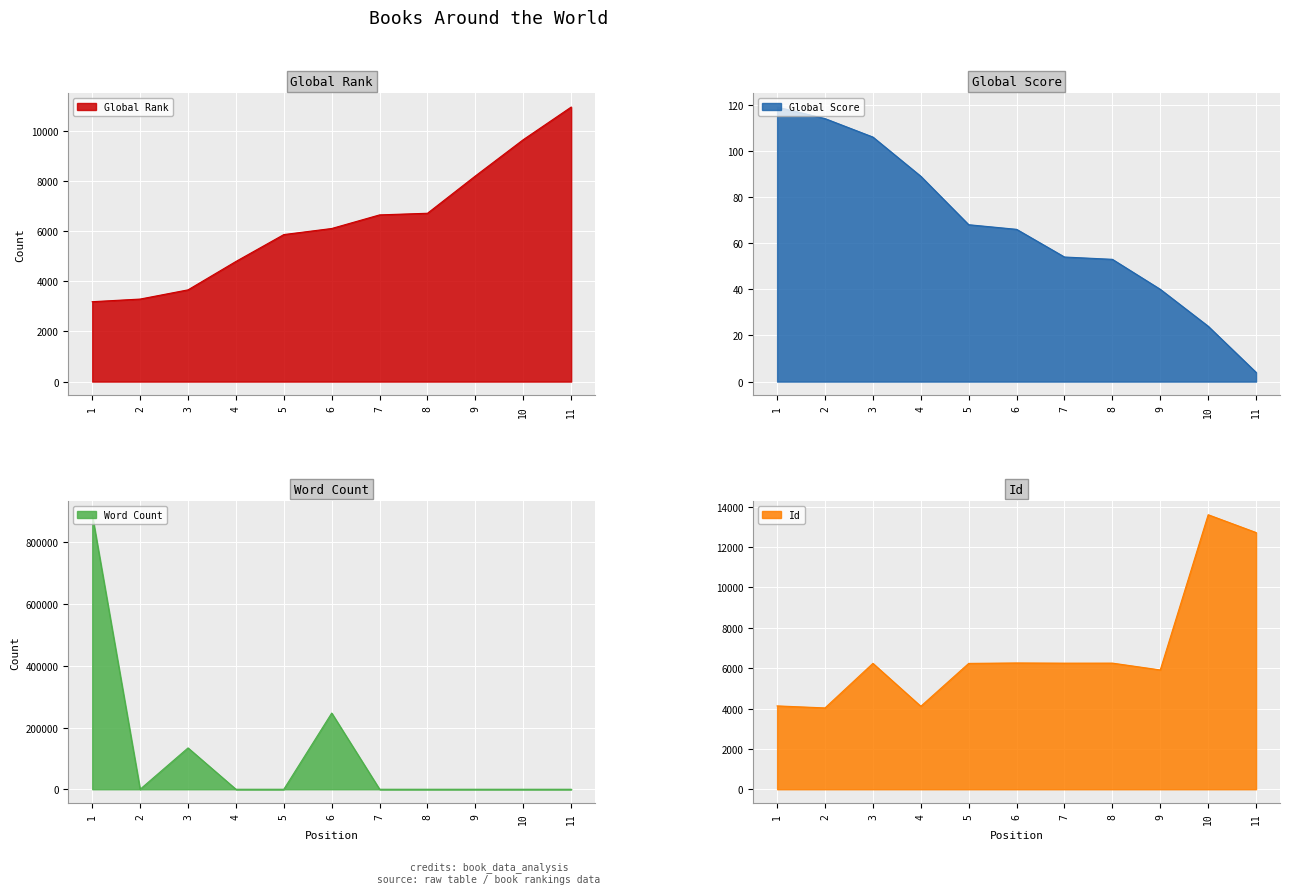

What is the value of the Global Score point at the 8th from the left?

53